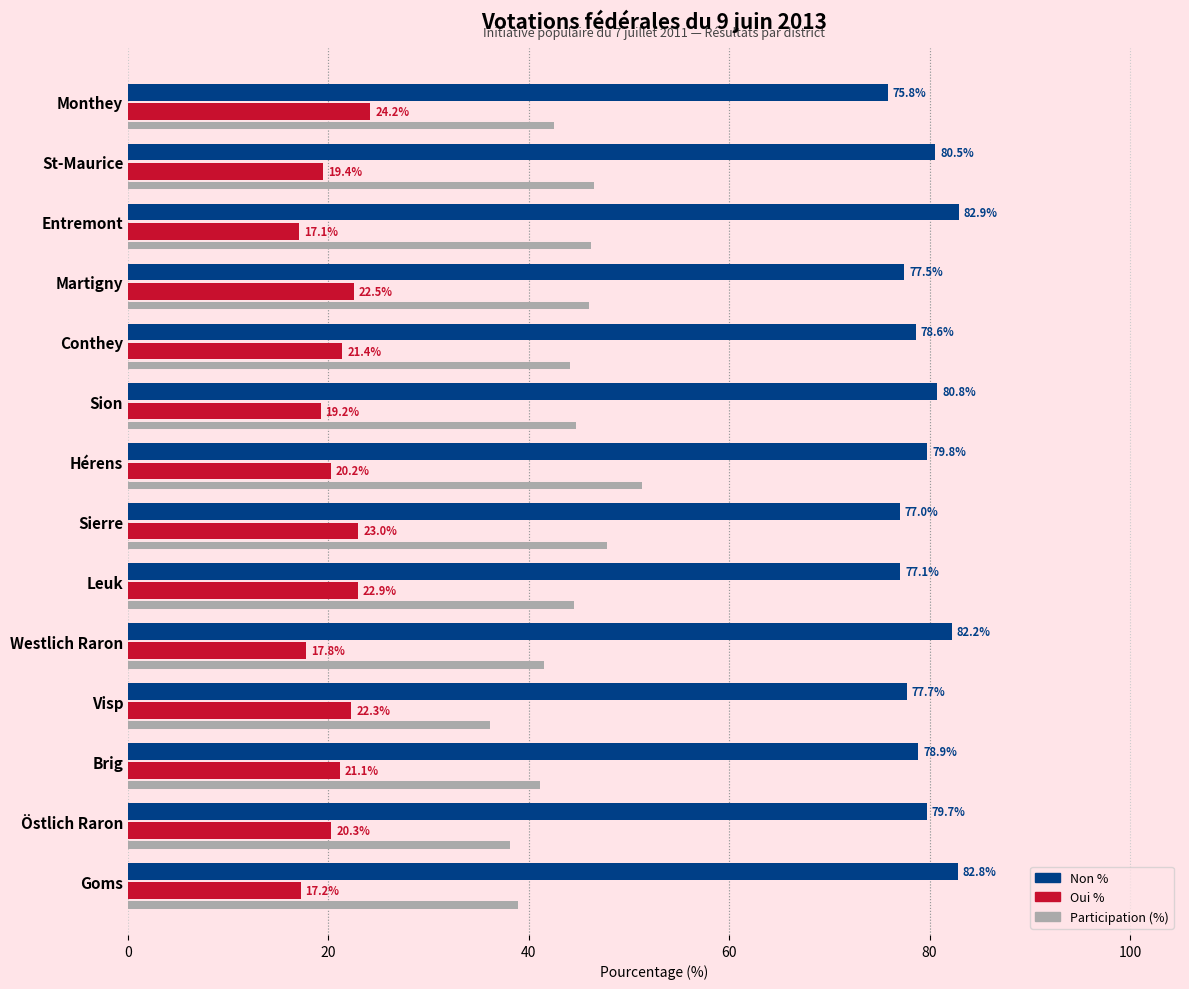

What are all the series names shown in the legend?

Non %, Oui %, Participation (%)